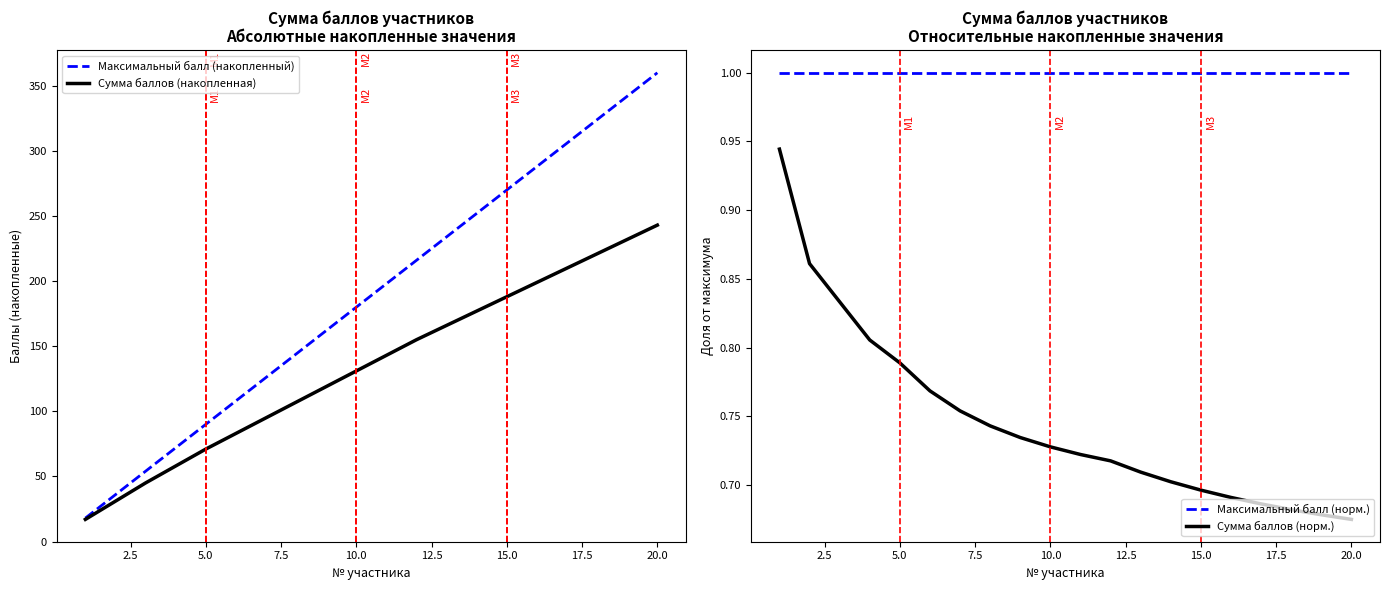

What is the greatest value displayed?

360.0